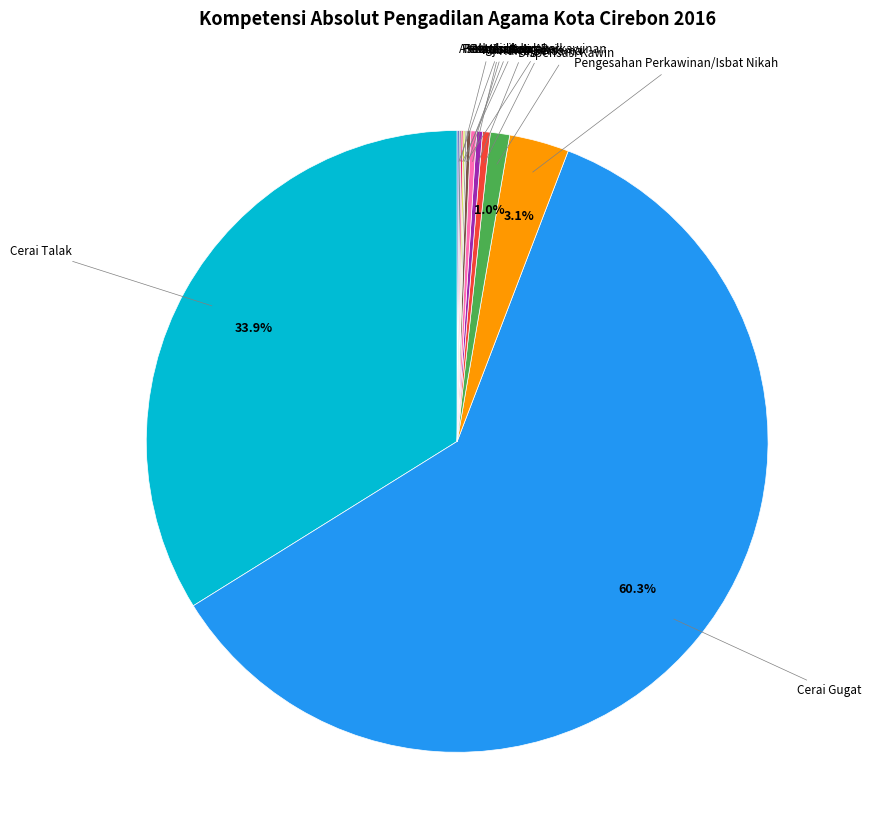

Which slice represents more than half of the pie?

Cerai Gugat